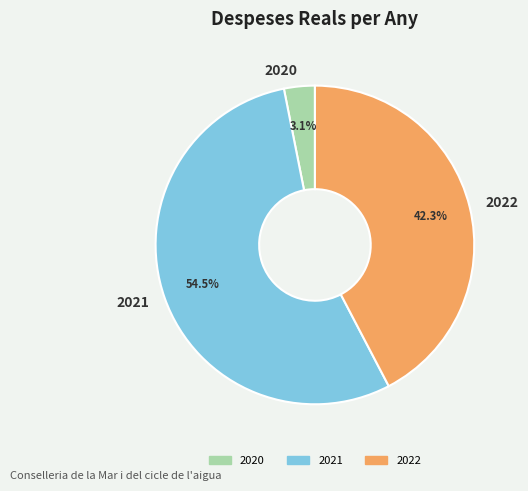

To the nearest percent, what portion does 2022 represent?

42%